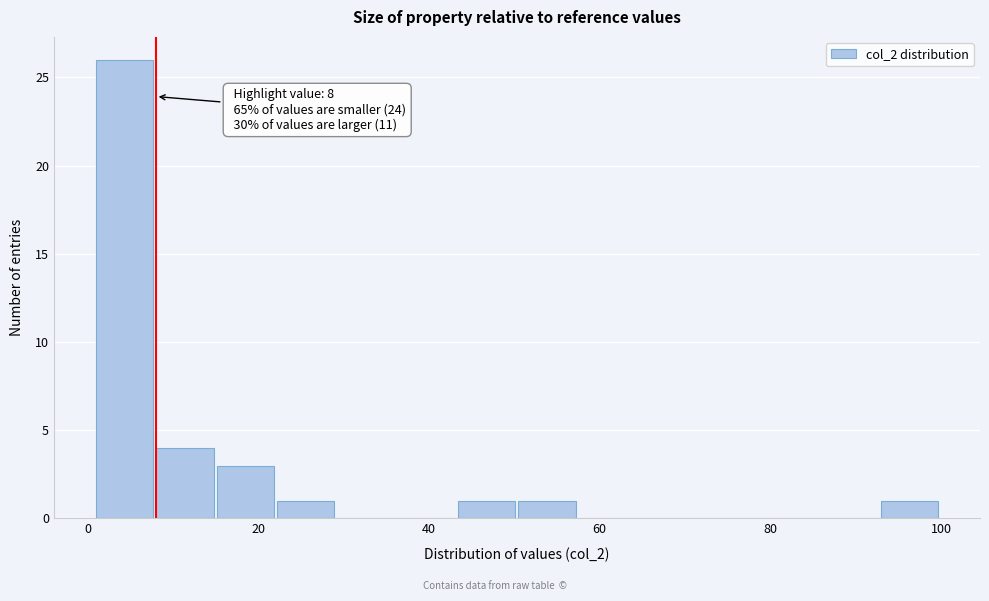

Read against the x-axis, roughly where is the centre of the tallest bar?

4